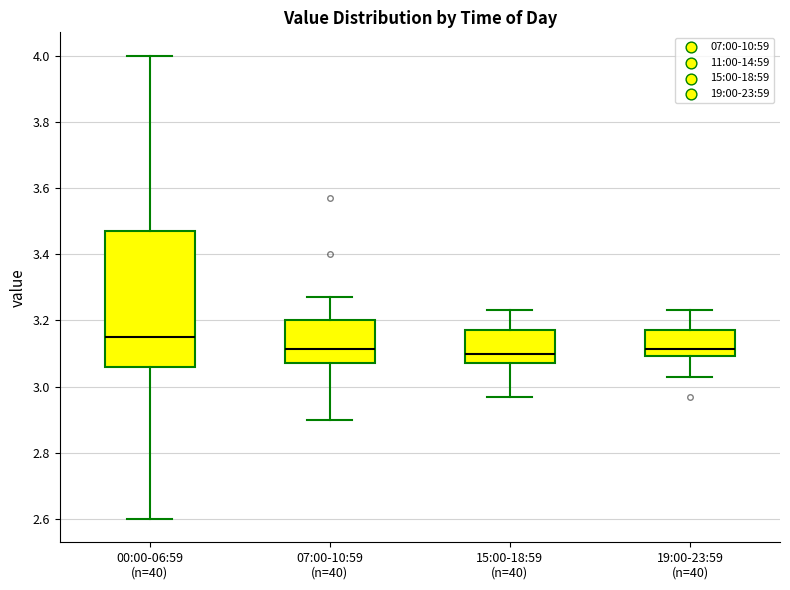

Where is the lower edge of the box for 07:00-10:59 (n=40) on the y-axis? The values are not printed on the chart, so give them approximately, as read against the axis.

3.08